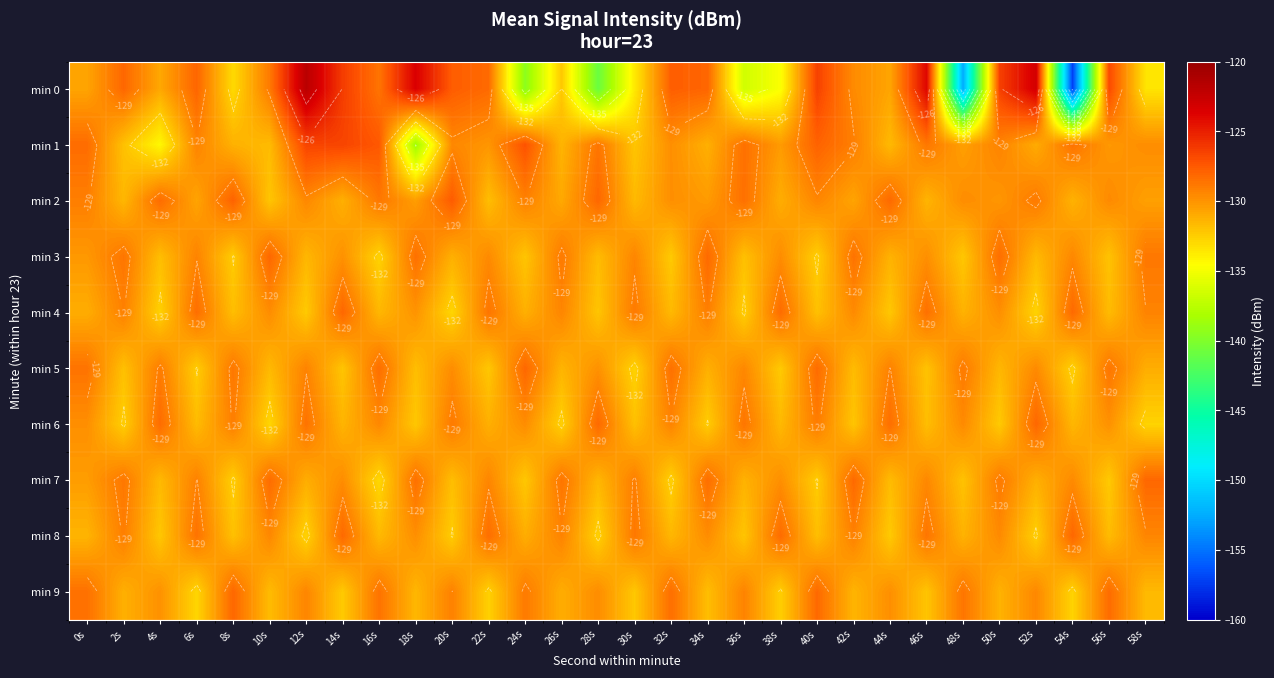

What is the average value of the min 2 series?

-129.9